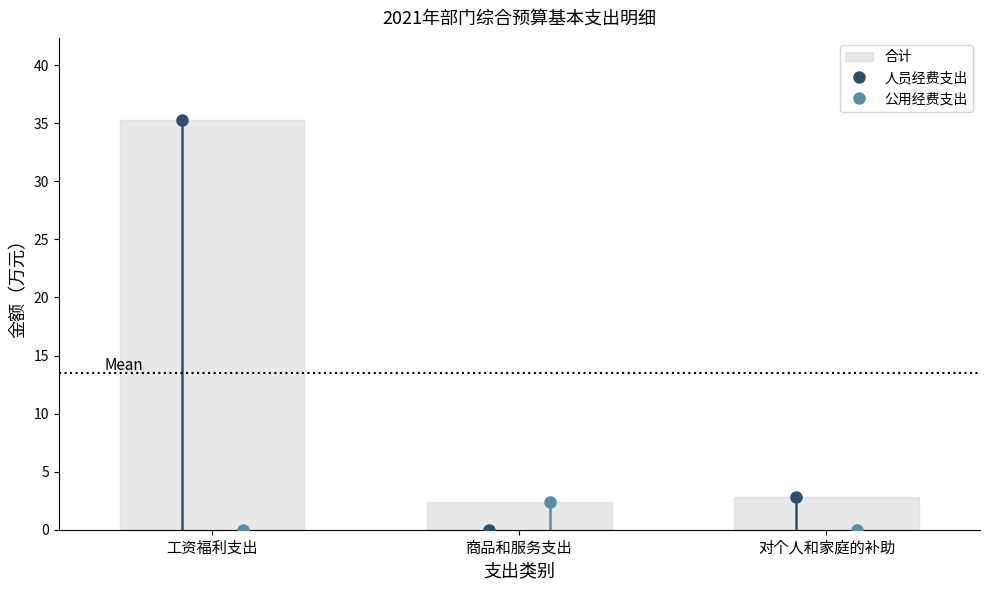

Does the chart contain stacked bars?

No